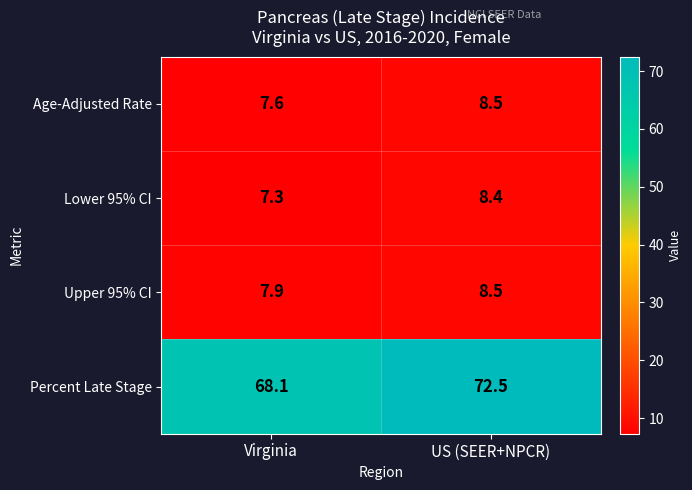

Which series changed the most between Virginia and US (SEER+NPCR)?

Percent Late Stage